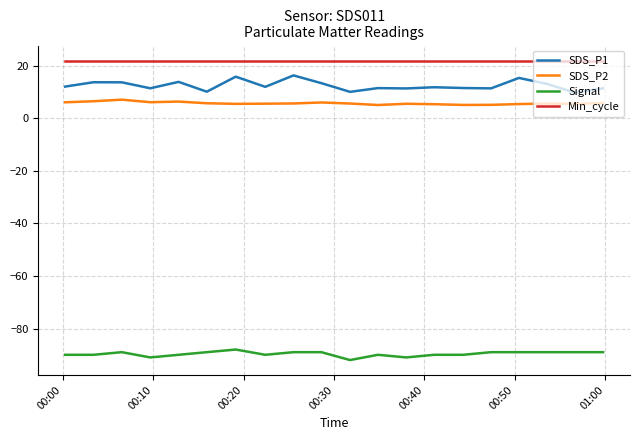

List the series in order of their peak value, highest first.

Min_cycle, SDS_P1, SDS_P2, Signal